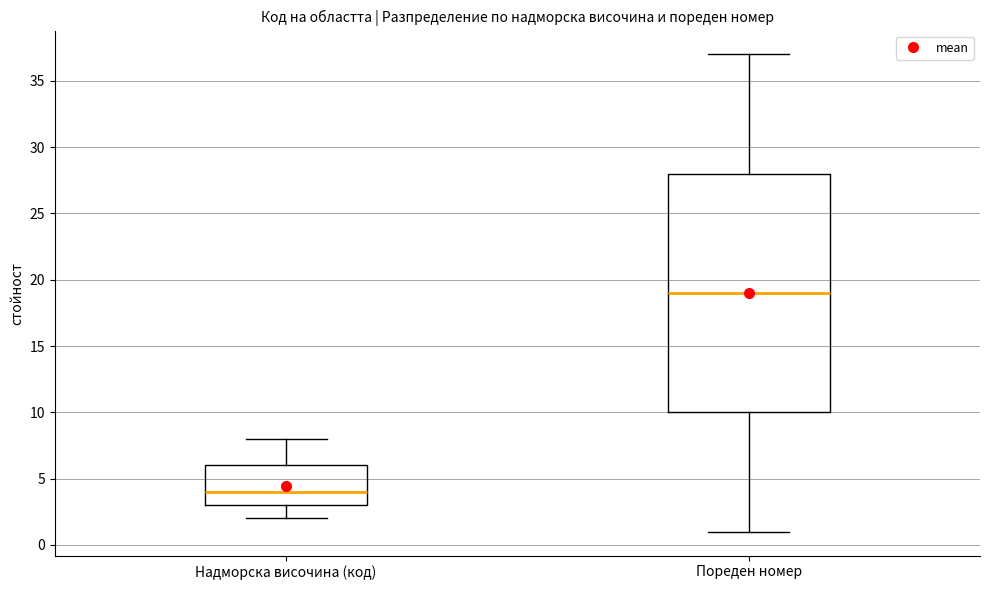

Reading left to right, read every box against the y-axis: the position of its median line, the range the box covers, and the ends of its whiskers. The values are not printed on the chart, so give them approximately, as read against the axis.

Надморска височина (код): median 4, box 3 to 6, whiskers 2 to 8
Пореден номер: median 19, box 10 to 28, whiskers 1 to 37